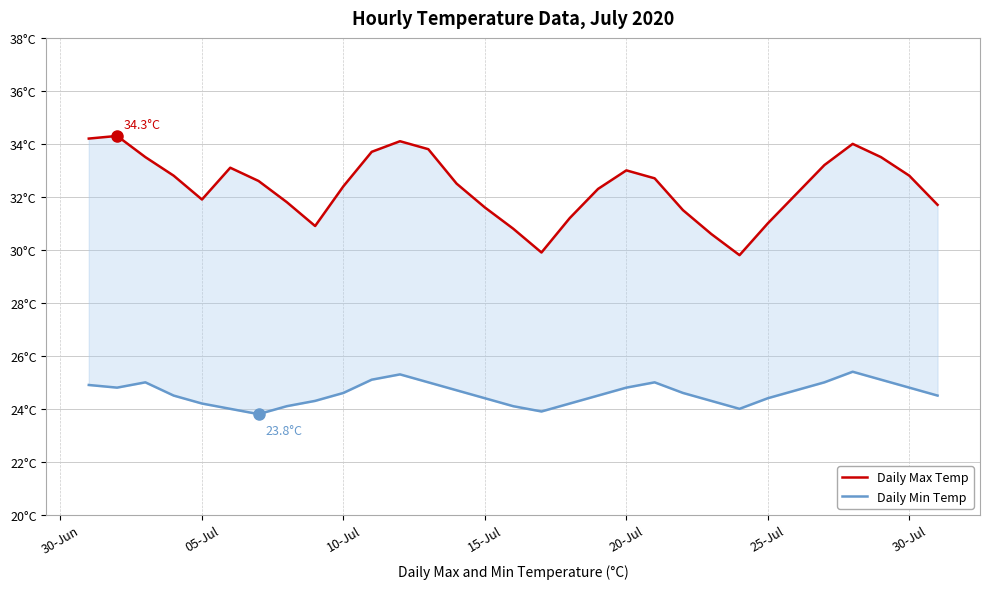

What is the sum of all Daily Min Temp values?

762.0